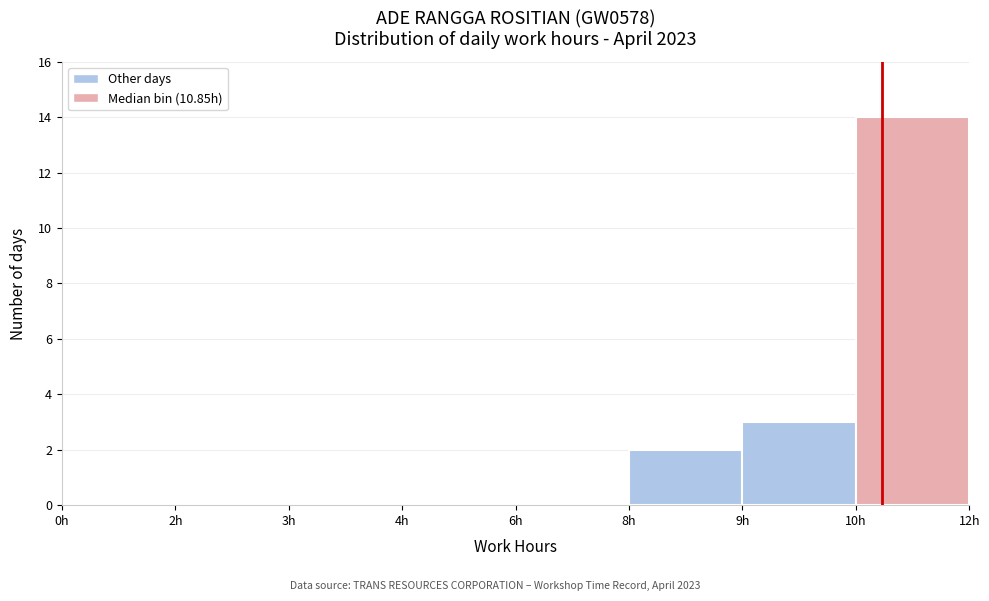

Reading left to right, list all the values displayed in this chart.

0h=0	2h=0	3h=0	4h=0	6h=0	8h=2	9h=3	10h=14